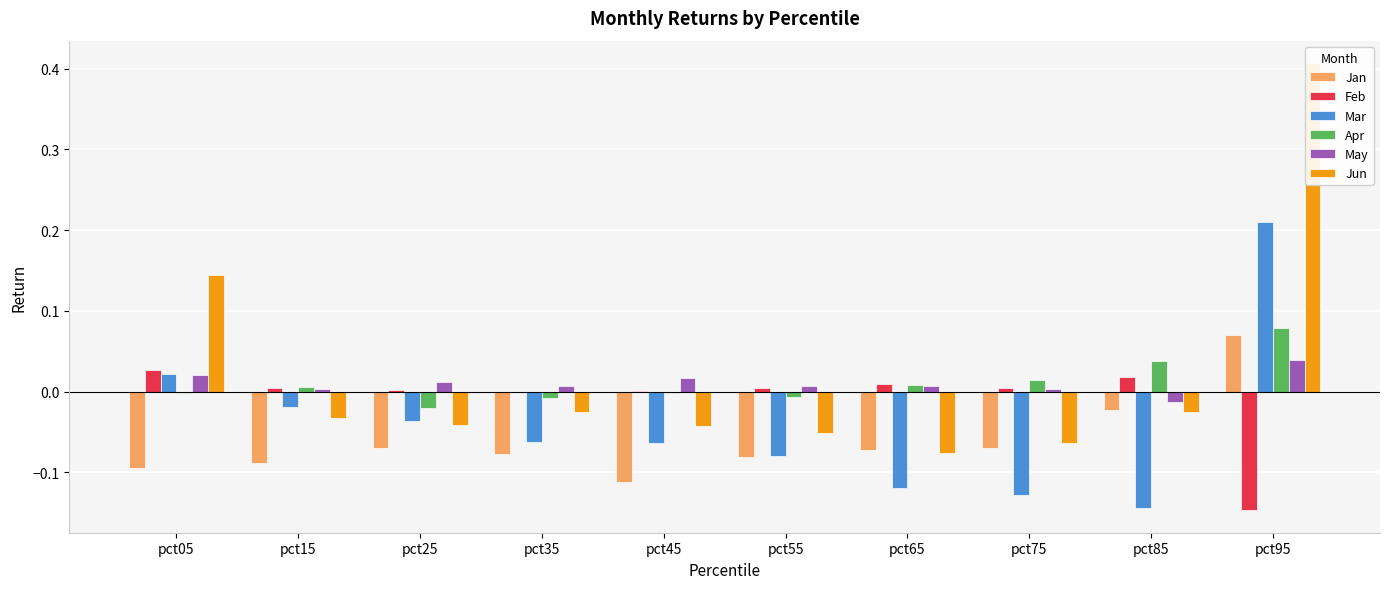

Does the chart contain any negative values?

Yes